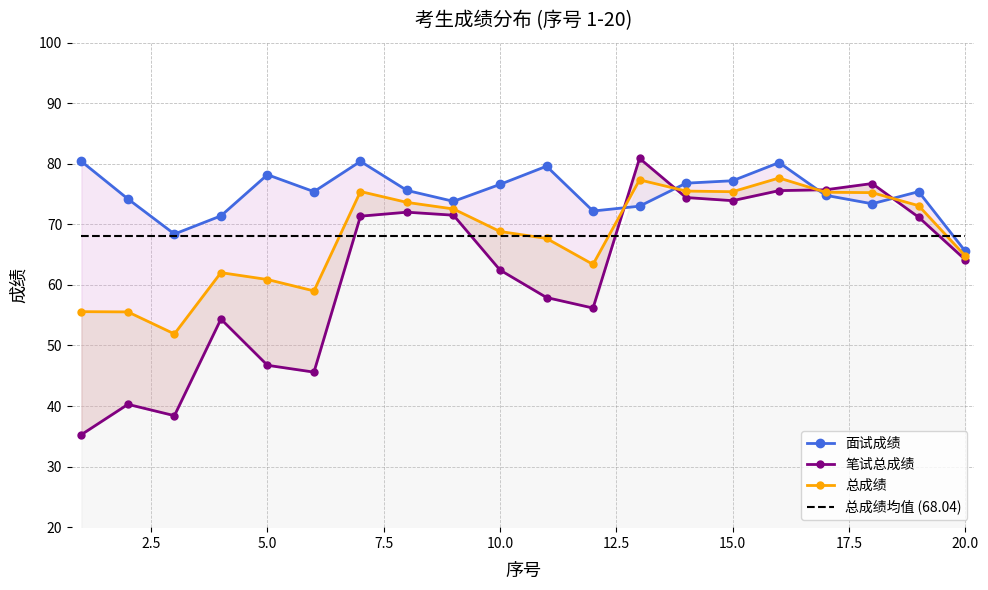

Is it true that 总成绩 equals 92.3 at 5.0?

False